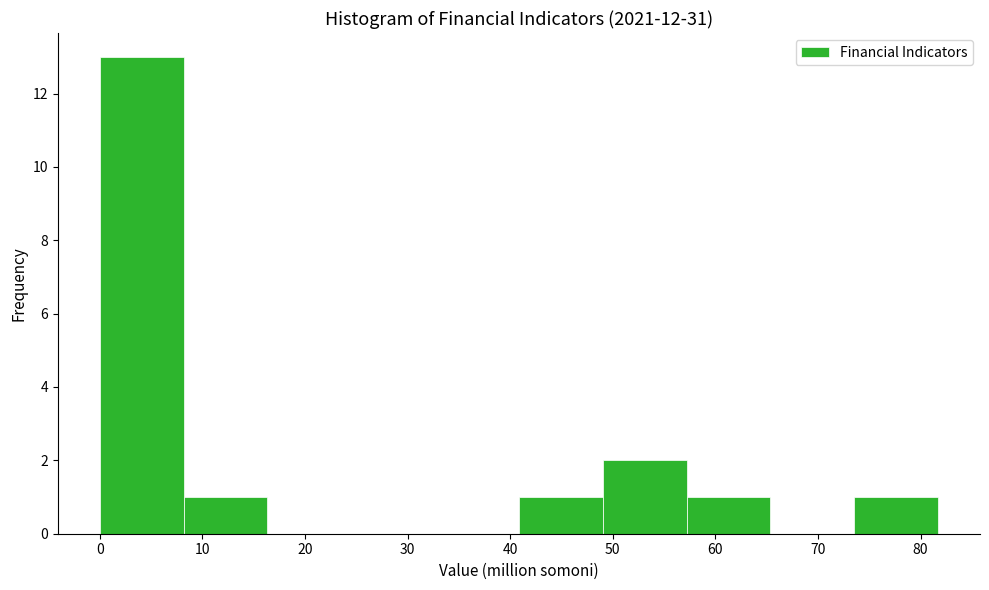

Reading left to right, list every bar in this chart as the range it spans on the x-axis followed by its height. Neither the bar edges nor the heights are printed on the chart, so give them approximately, as read against the axes.

0 to 8: 13
8 to 16: 1
16 to 25: 0
25 to 33: 0
33 to 41: 0
41 to 49: 1
49 to 57: 2
57 to 65: 1
65 to 74: 0
74 to 82: 1